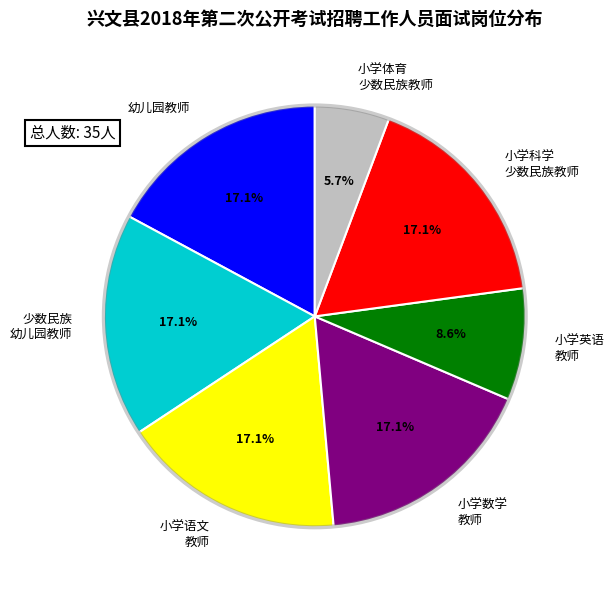

Which slice is the smallest?

小学体育 少数民族教师